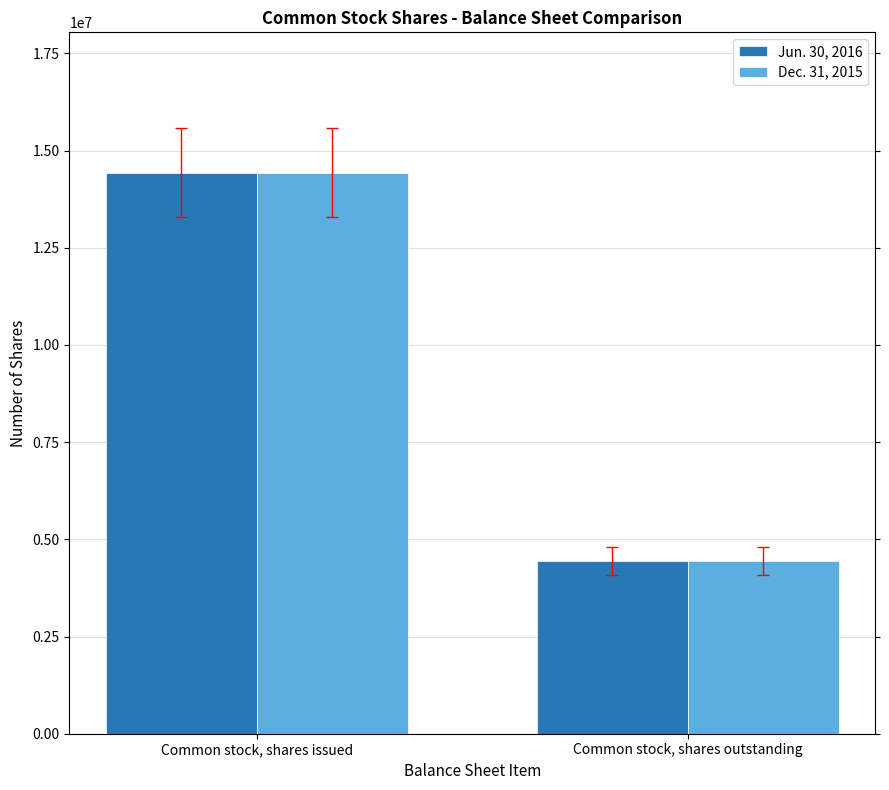

Rank the categories by Dec. 31, 2015 value from highest to lowest.

Common stock, shares issued, Common stock, shares outstanding